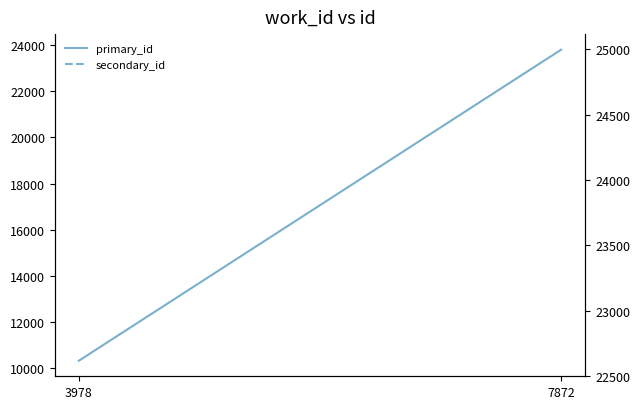

Which category has the highest value across all series?

7872